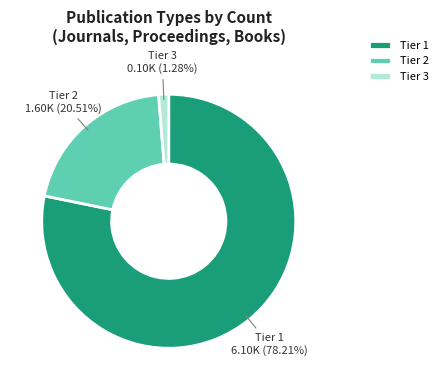

Which category has the biggest portion of the pie?

Tier 1